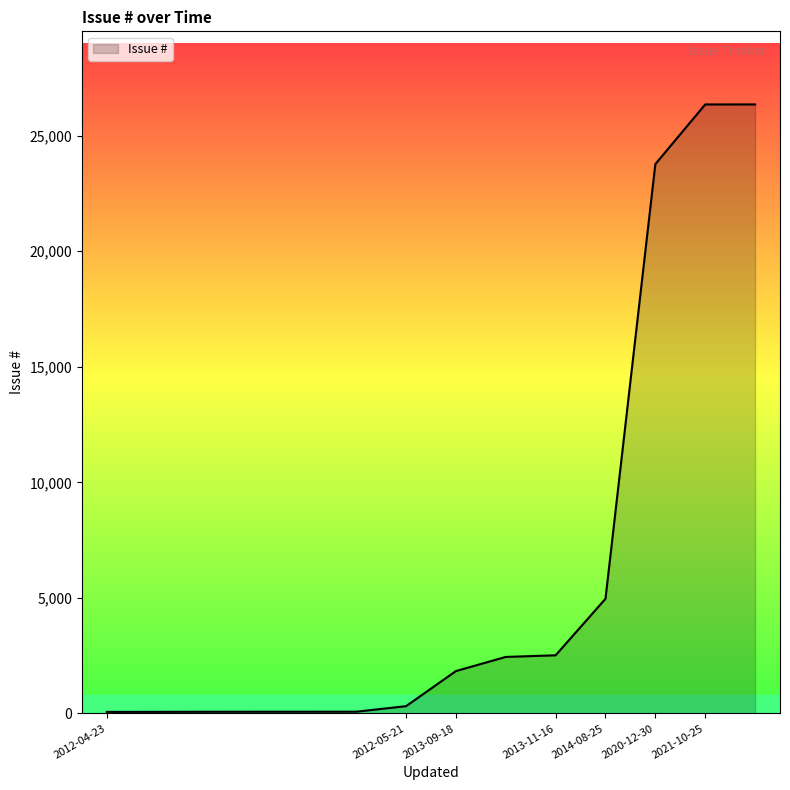

What is the average value?

6355